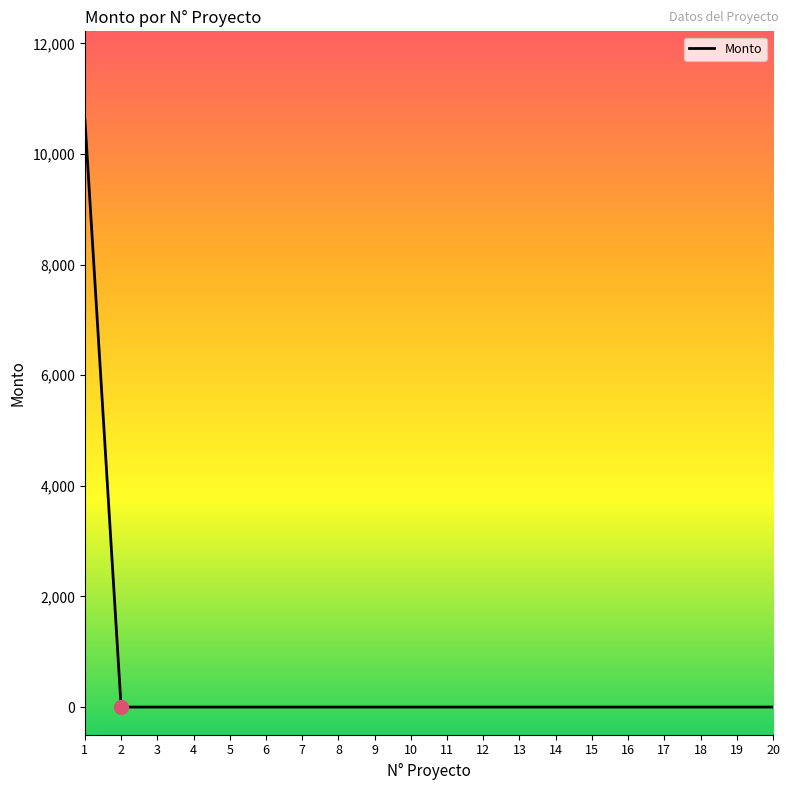

Reading right to left, transcribe all the data shown in this chart.

20=0.0	19=0.0	18=0.0	17=0.0	16=0.0	15=0.0	14=0.0	13=0.0	12=0.0	11=0.0	10=0.0	9=0.0	8=0.0	7=0.0	6=0.0	5=0.0	4=0.0	3=0.0	2=0.0	1=10623.4